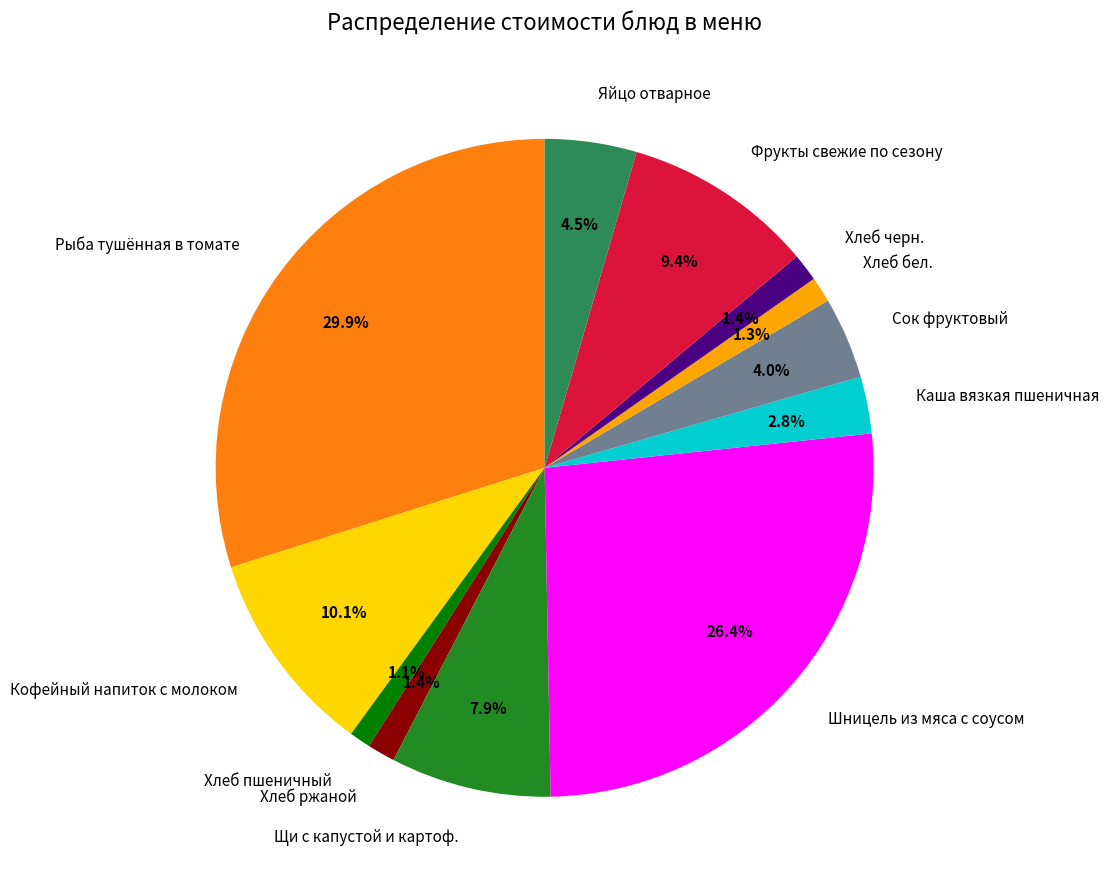

Is the sum of Кофейный напиток с молоком and Хлеб черн. greater than half?

No